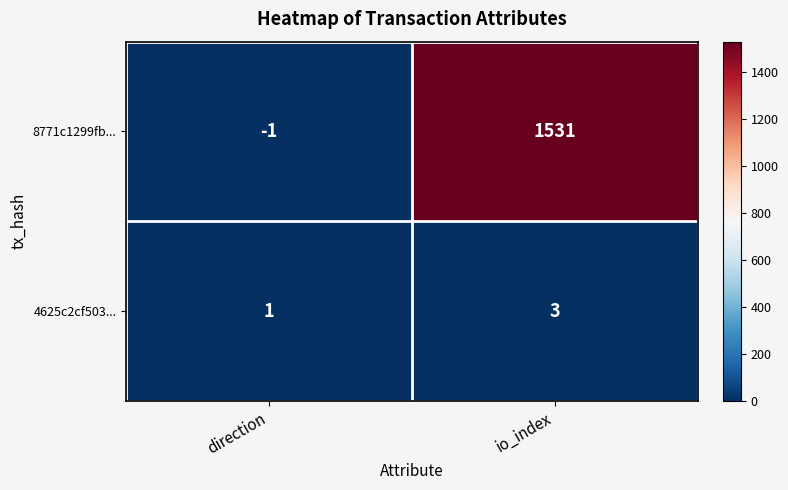

Is it true that 4625c2cf503... equals 1 at direction?

True